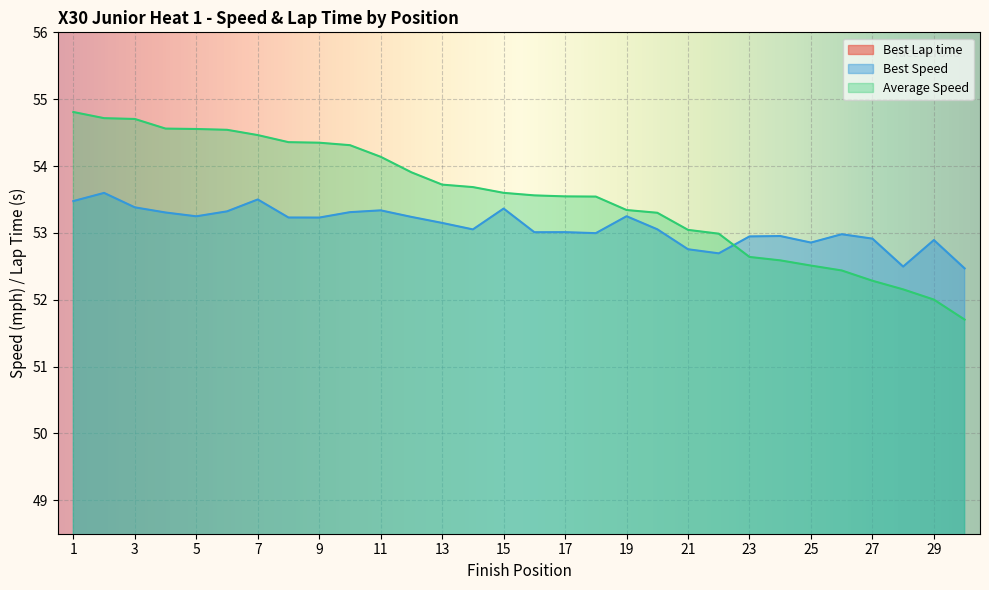

Which series has the largest total across all categories?

Average Speed